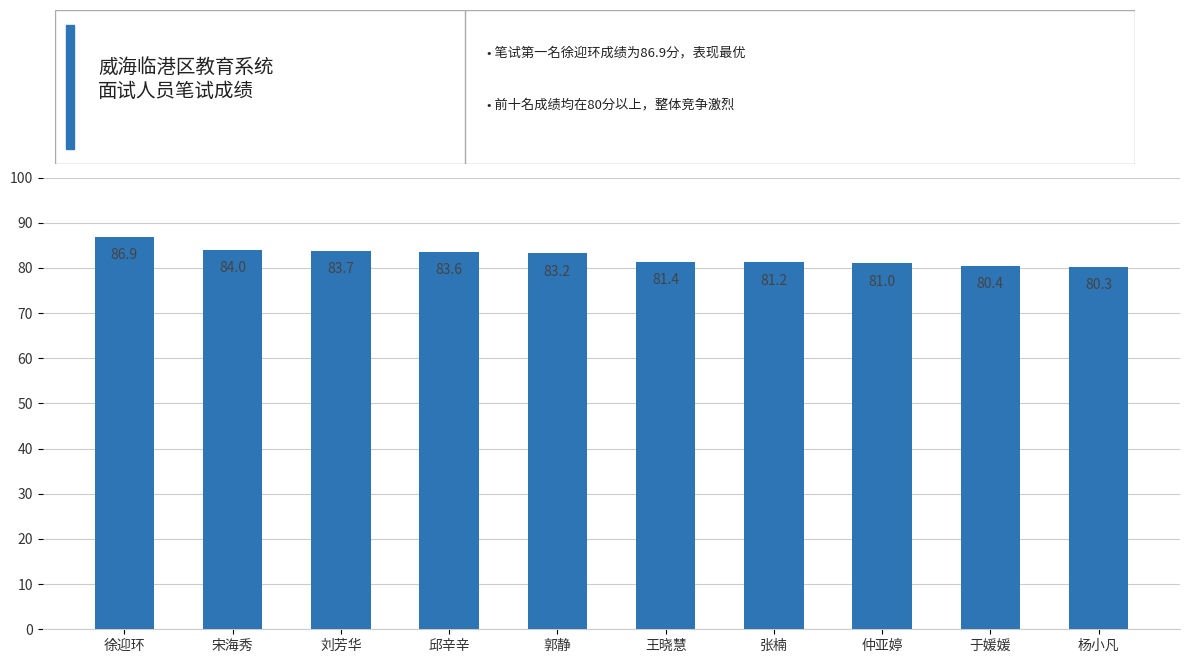

What is the average value?

82.6